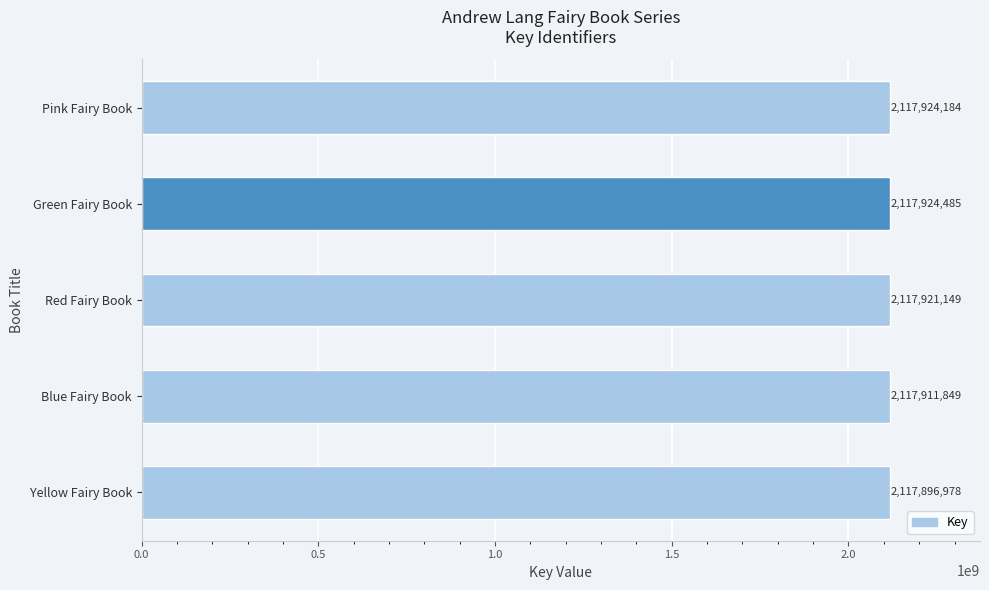

At which label is the value closest to 2117910731?

Blue Fairy Book